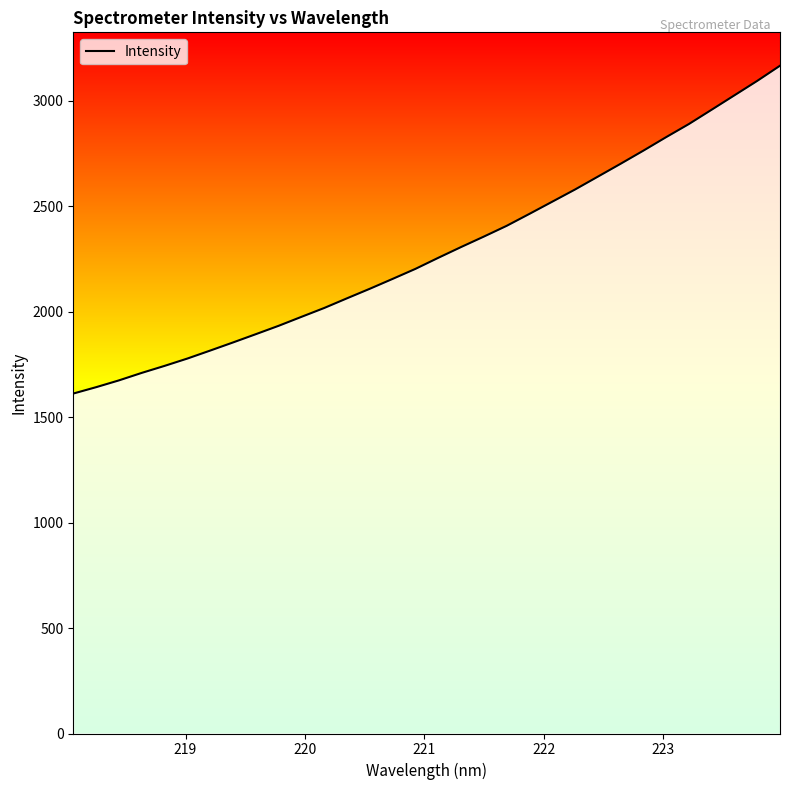

Count the number of data series in this chart.

1